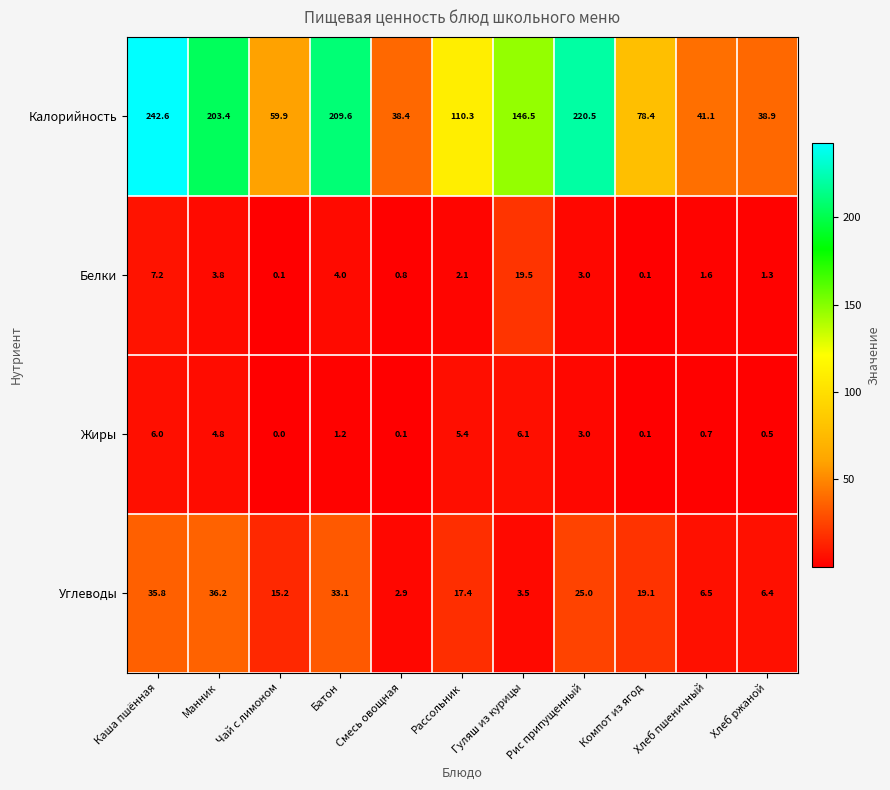

What is the approximate value of Углеводы at Батон?

33.1